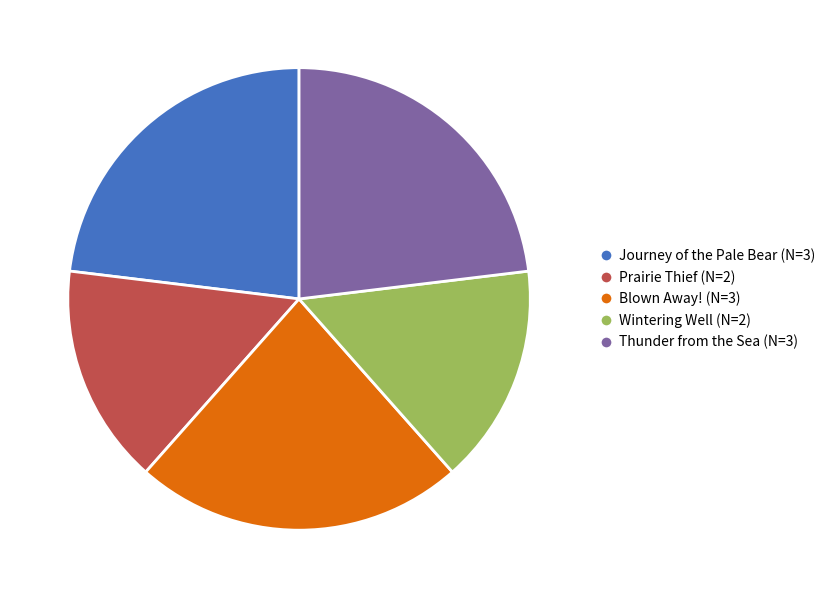

Between Wintering Well and Blown Away!, which is larger?

Blown Away!